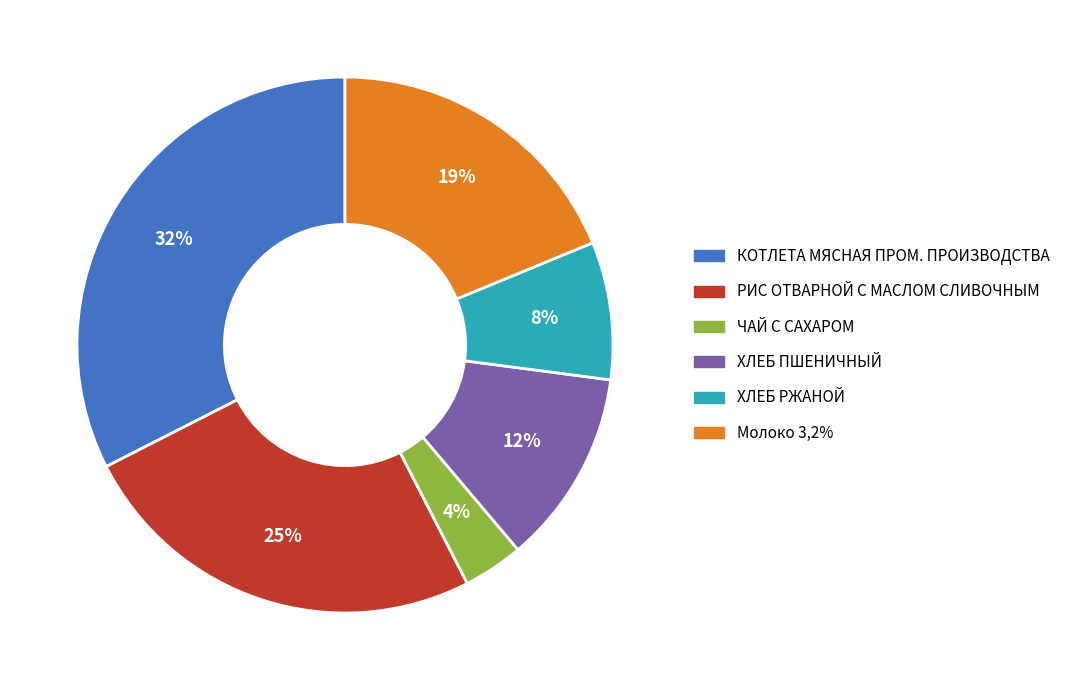

How many slices are in this pie chart?

6